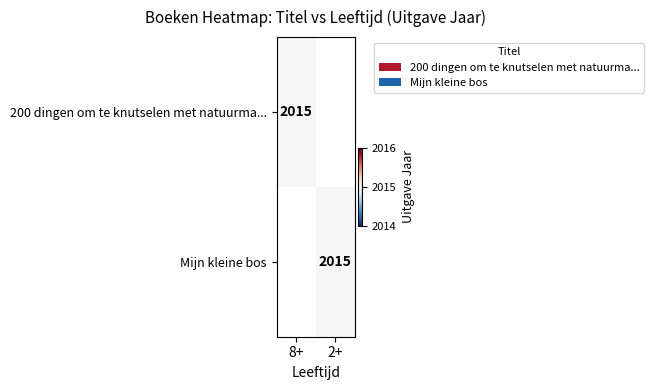

True or false: 200 dingen om te knutselen met natuurma... has a value of 3319 at 8+.

False